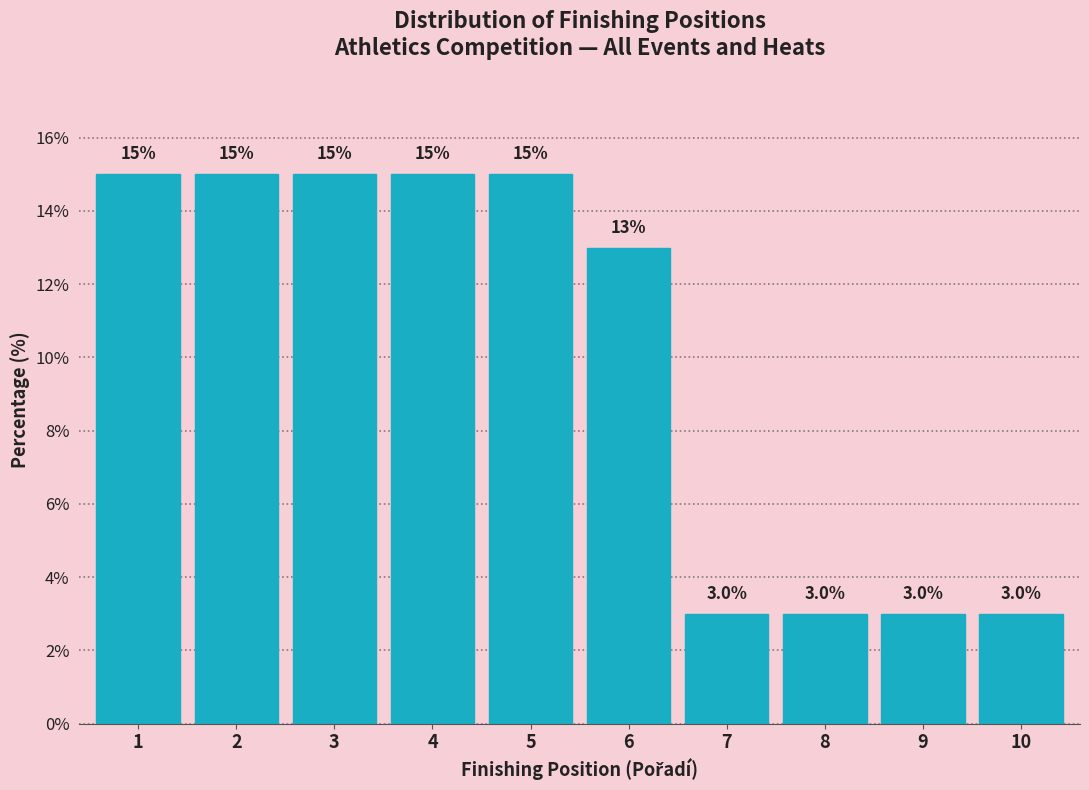

Reading left to right, transcribe this chart: for each bar, give the range it covers on the x-axis and its height.

0.5 to 1.5: 15.0
1.5 to 2.5: 15.0
2.5 to 3.5: 15.0
3.5 to 4.5: 15.0
4.5 to 5.5: 15.0
5.5 to 6.5: 13.0
6.5 to 7.5: 3.0
7.5 to 8.5: 3.0
8.5 to 9.5: 3.0
9.5 to 10.5: 3.0